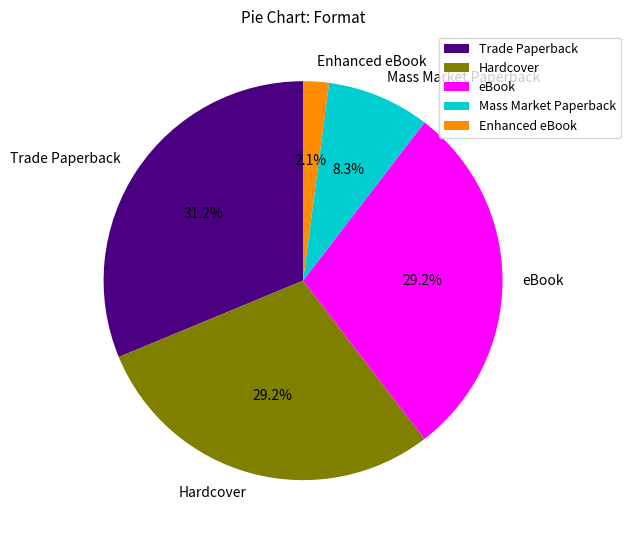

Which slice is the smallest?

Enhanced eBook